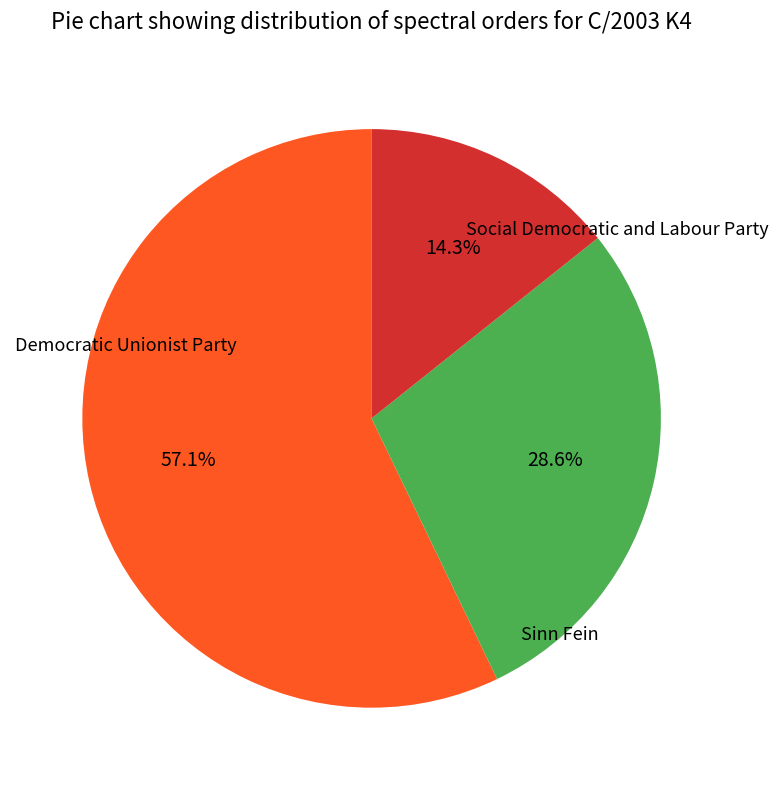

How many segments does this pie chart have?

3